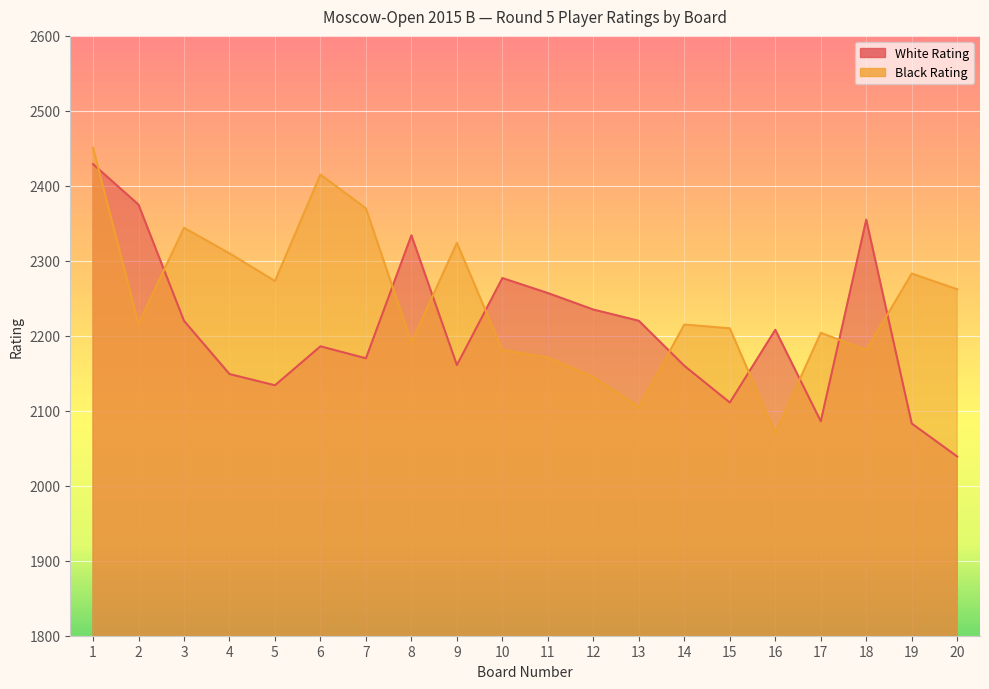

What is the lowest value of the Black Rating series?

2070